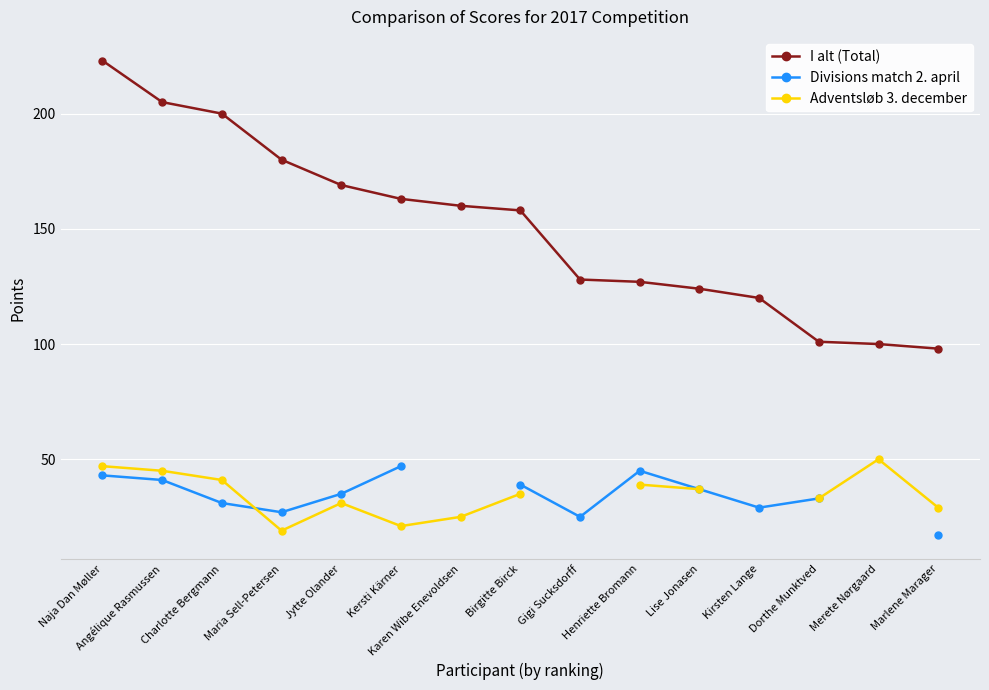

Between Naja Dan Møller and Maria Sell-Petersen, which series saw the biggest shift?

I alt (Total)